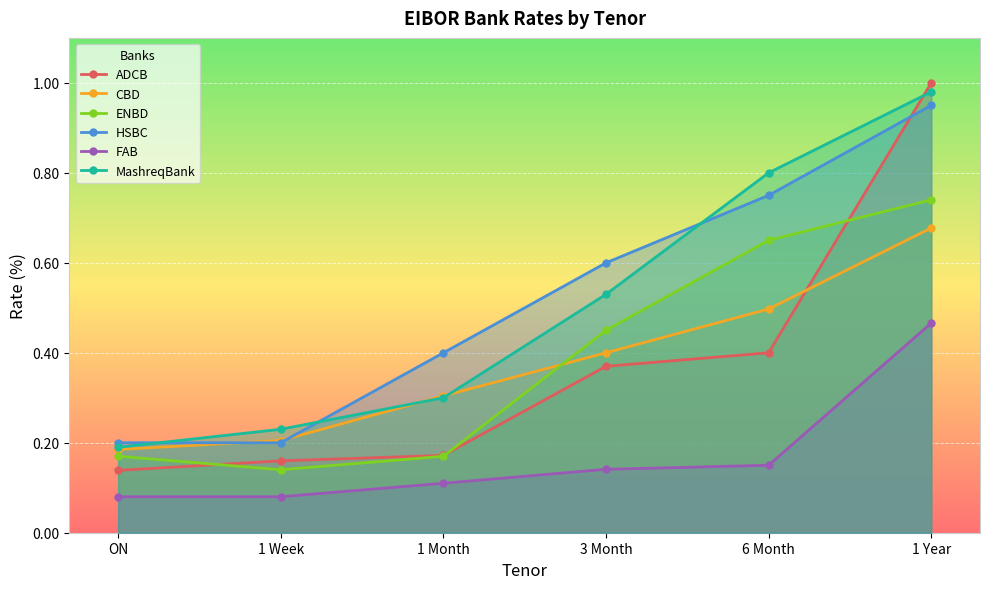

Which category has the lowest value in the FAB series?

ON